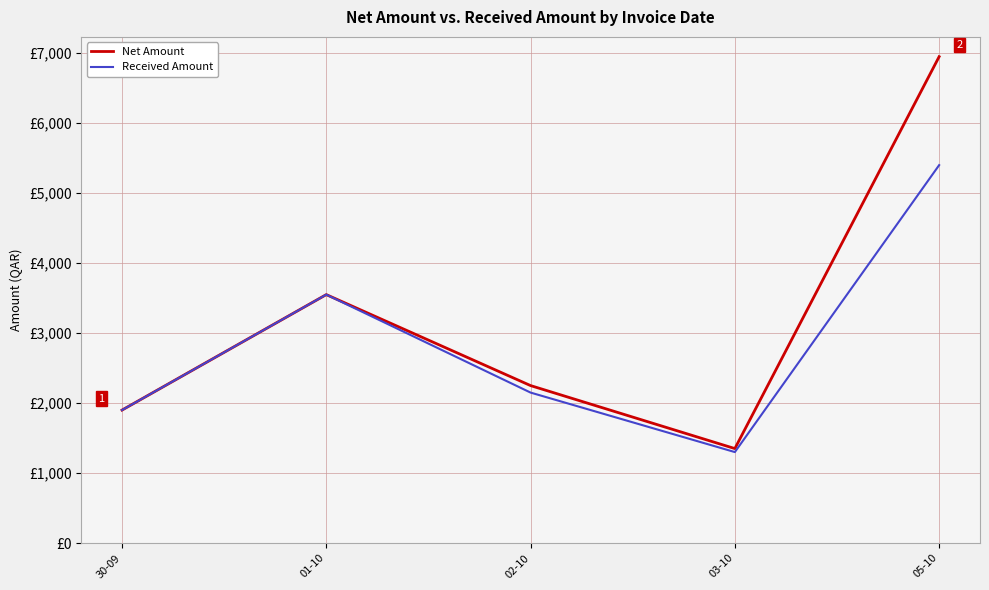

List the series in order of their overall mean, highest first.

Net Amount, Received Amount